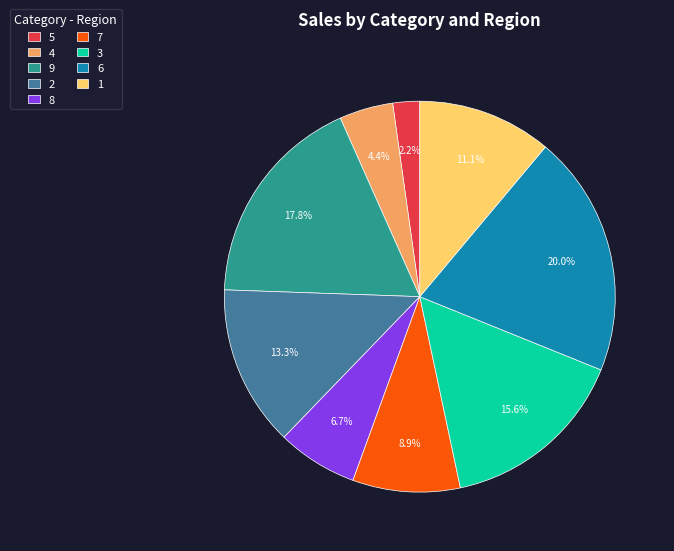

To the nearest percent, what is the difference between the largest and smallest slice percentages?

18%